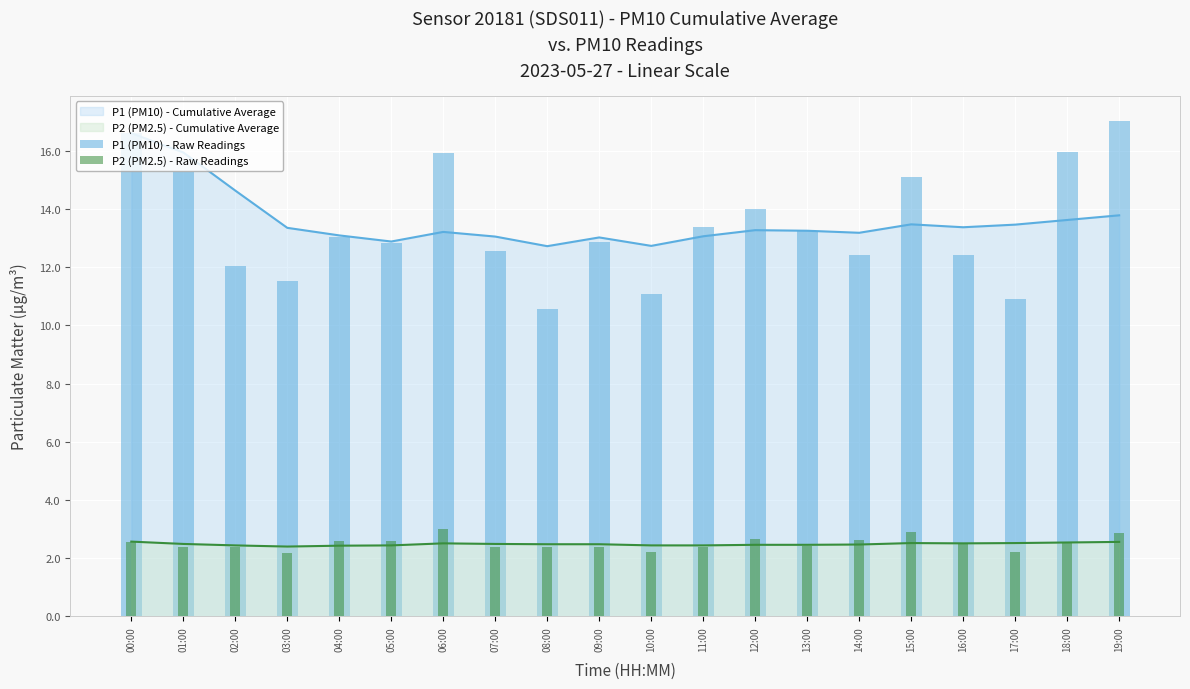

Which category has the highest value across all series?

19:00